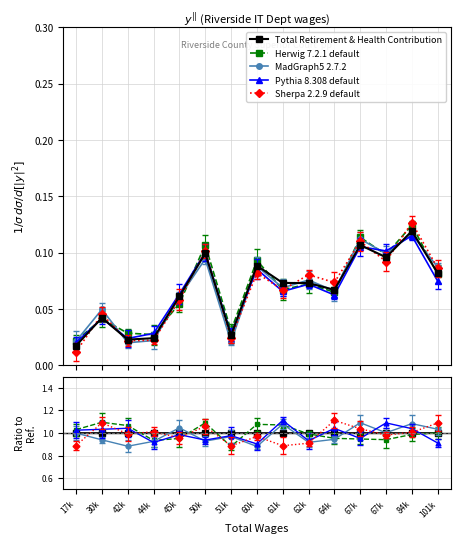

How many interior local peaks does the MadGraph5 2.7.2 series have?

6